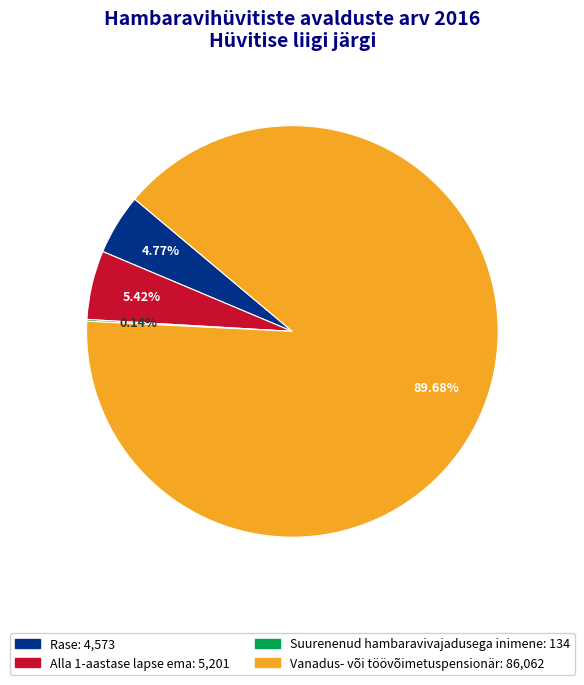

Which has a higher value, Rase or Alla 1-aastase lapse ema?

Alla 1-aastase lapse ema